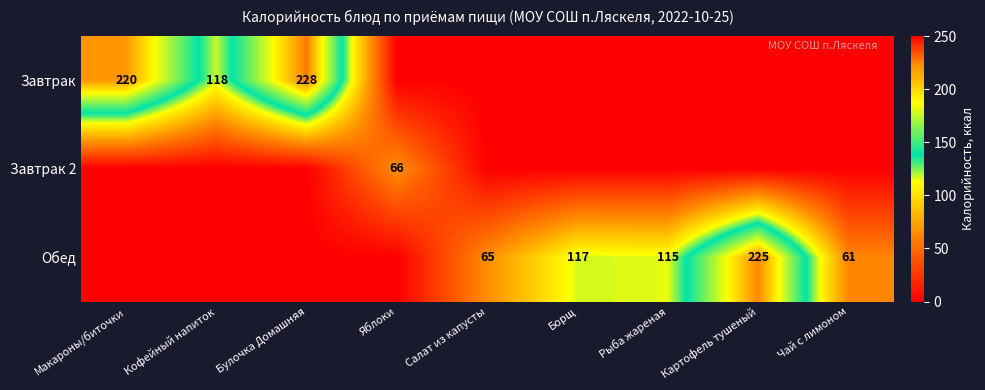

At which category is the sum across all series the highest?

Булочка Домашняя